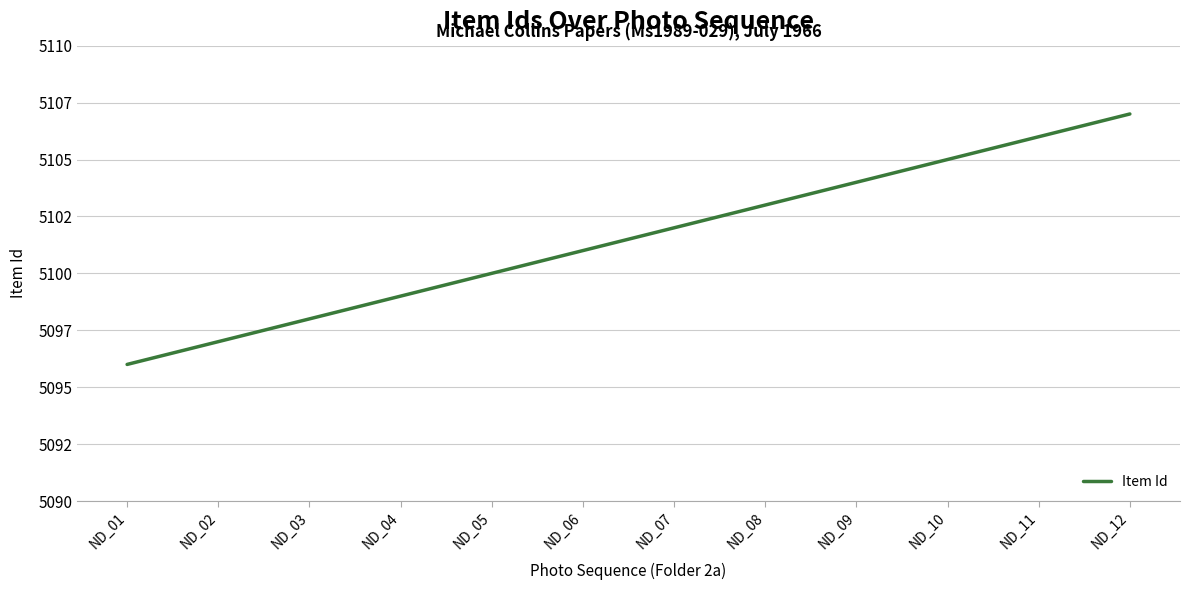

What is the change in value from ND_06 to ND_09?

+3